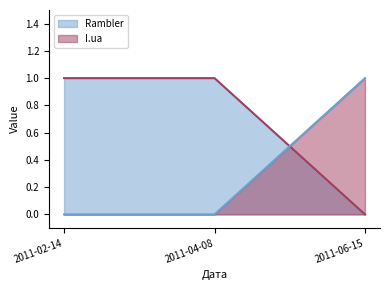

Which series has the widest spread of values?

Rambler